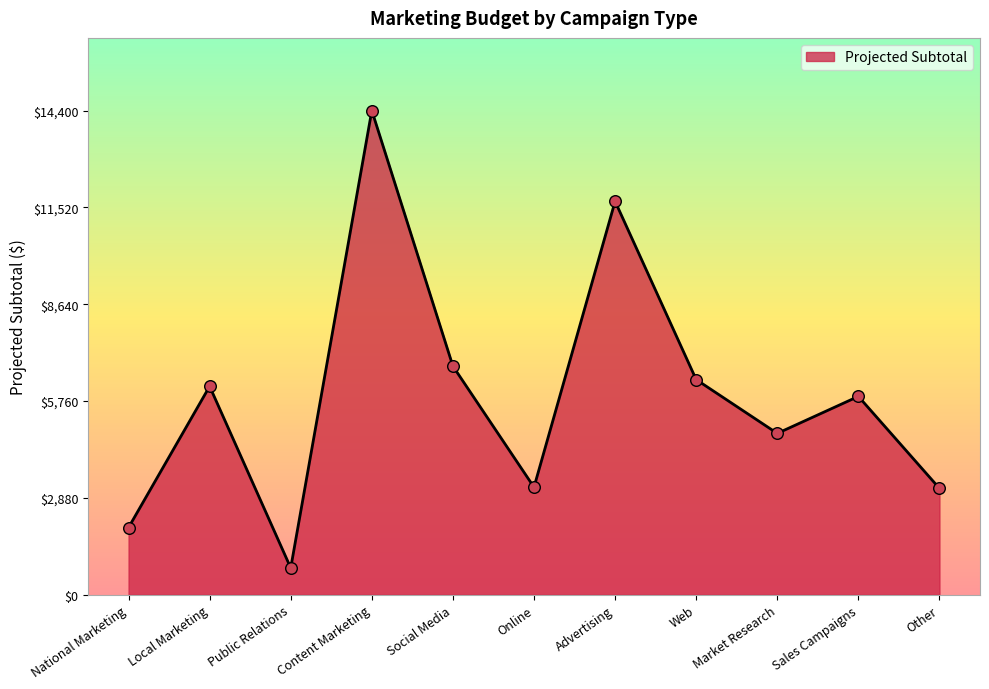

What is the ratio of the value at Market Research to the value at Online?

1.5